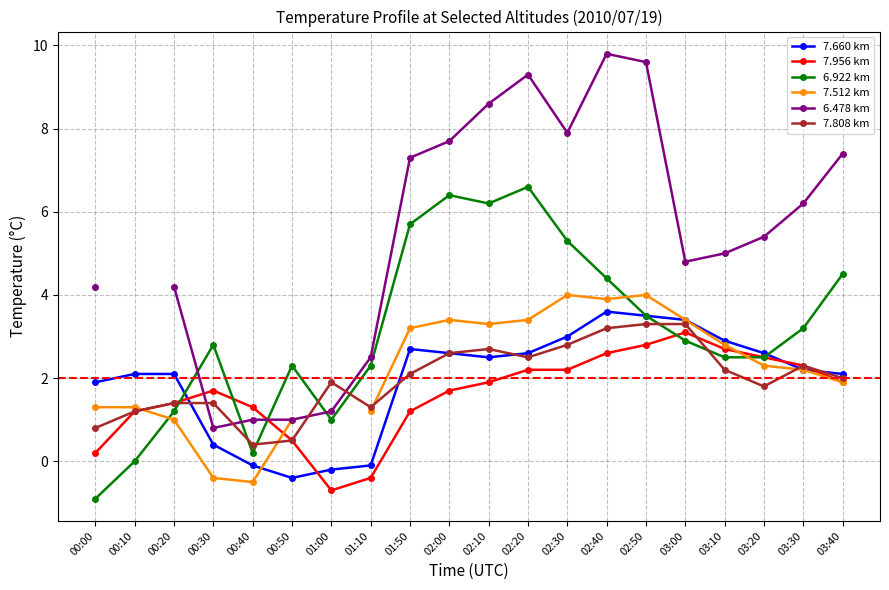

Does the chart have visible grid lines?

Yes